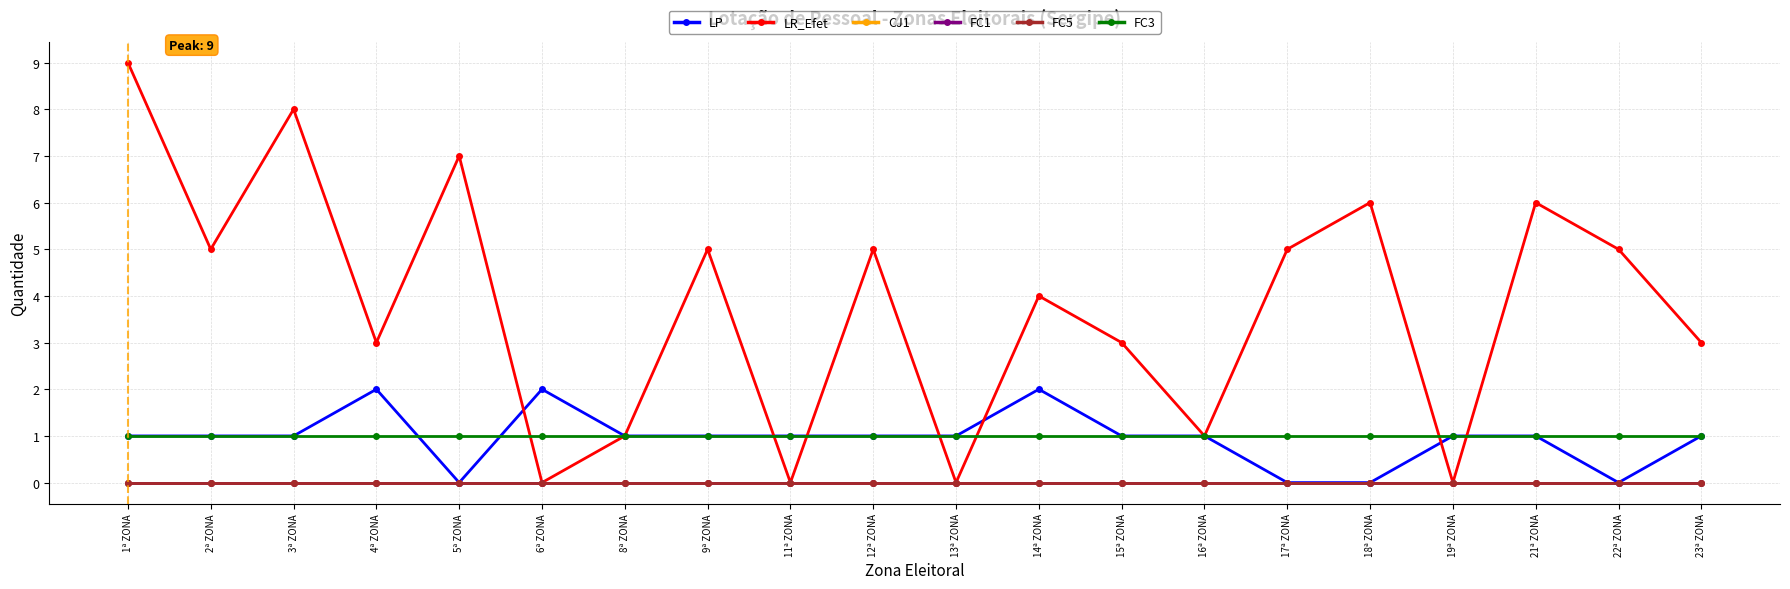

Reading left to right, what are all the values shown in this chart?

LP: 1	1	1	2	0	2	1	1	1	1	1	2	1	1	0	0	1	1	0	1
LR_Efet: 9	5	8	3	7	0	1	5	0	5	0	4	3	1	5	6	0	6	5	3
CJ1: 0	0	0	0	0	0	0	0	0	0	0	0	0	0	0	0	0	0	0	0
FC1: 0	0	0	0	0	0	0	0	0	0	0	0	0	0	0	0	0	0	0	0
FC5: 0	0	0	0	0	0	0	0	0	0	0	0	0	0	0	0	0	0	0	0
FC3: 1	1	1	1	1	1	1	1	1	1	1	1	1	1	1	1	1	1	1	1